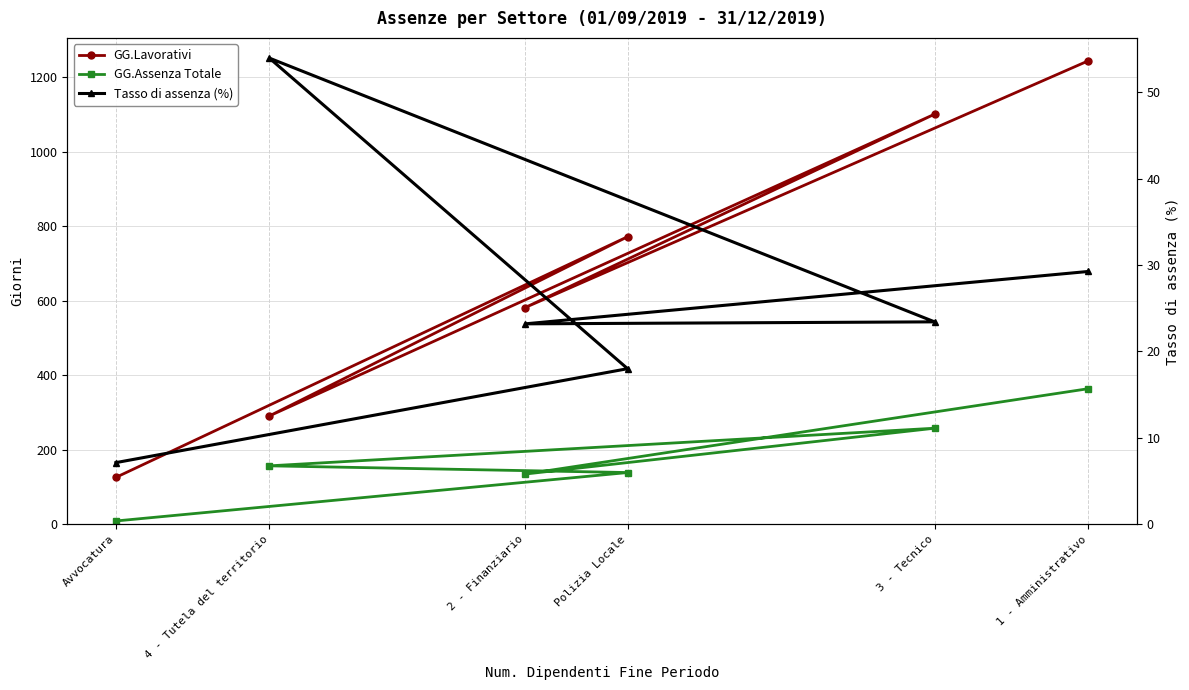

True or false: Tasso di assenza (%) has more than 1 interior local peaks.

False